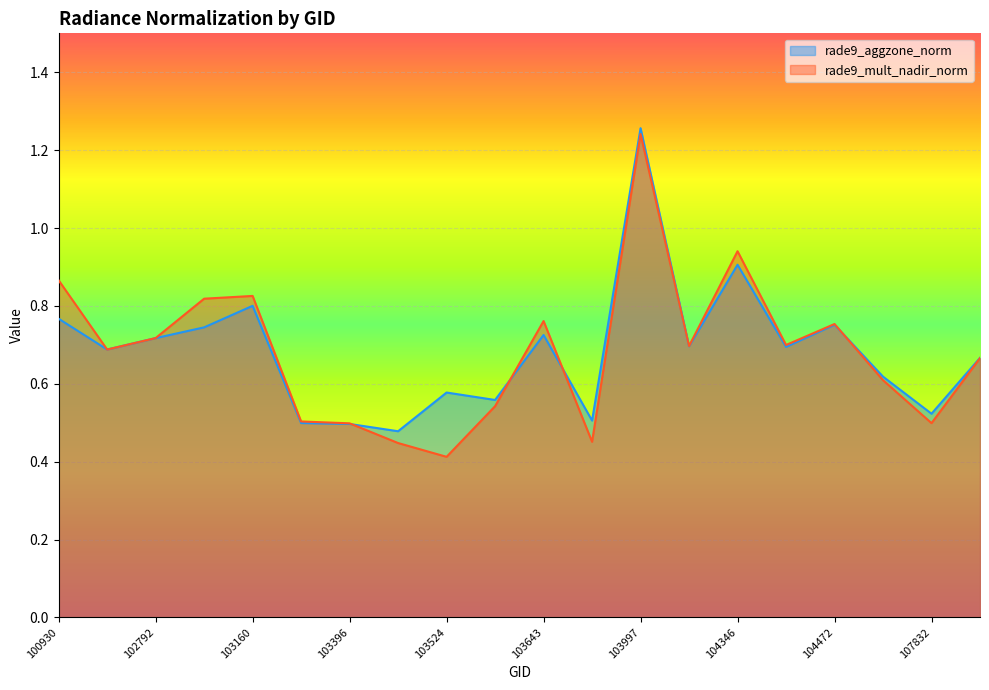

At which label does rade9_aggzone_norm reach its minimum?

103515